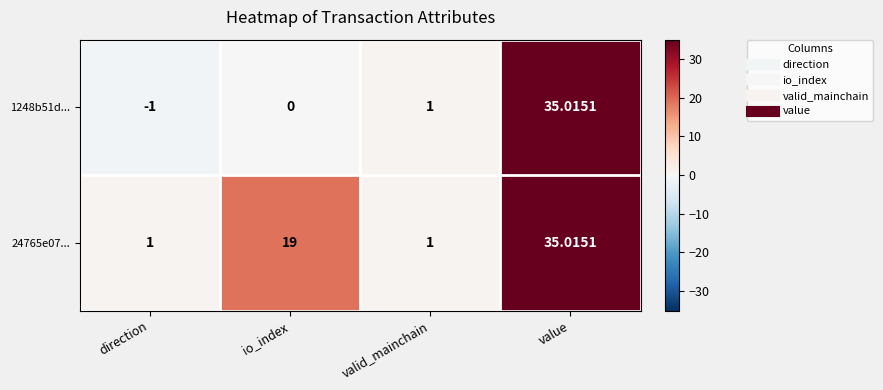

Where is 1248b51d... nearest to the value 17?

valid_mainchain